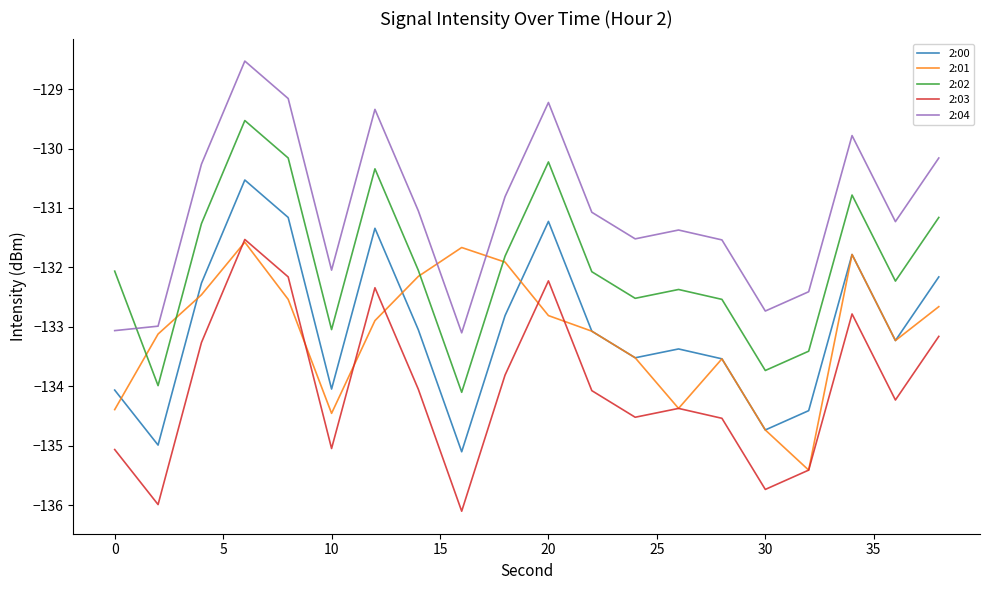

True or false: 2:02 and 2:00 cross at least once.

False